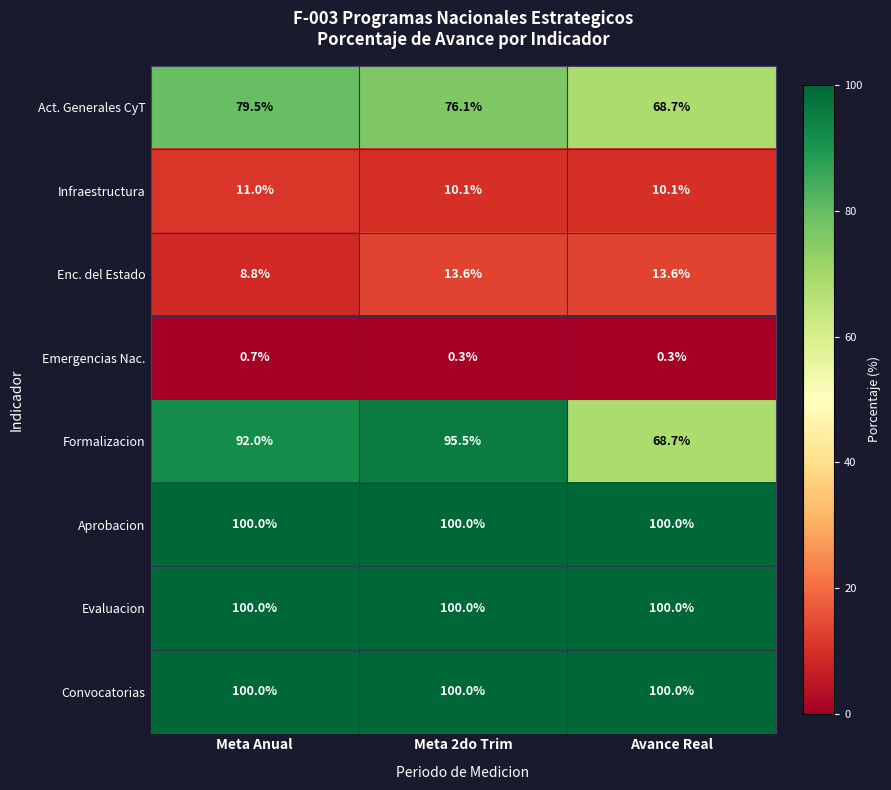

True or false: Formalizacion has a value of 68.7 at Avance Real.

True